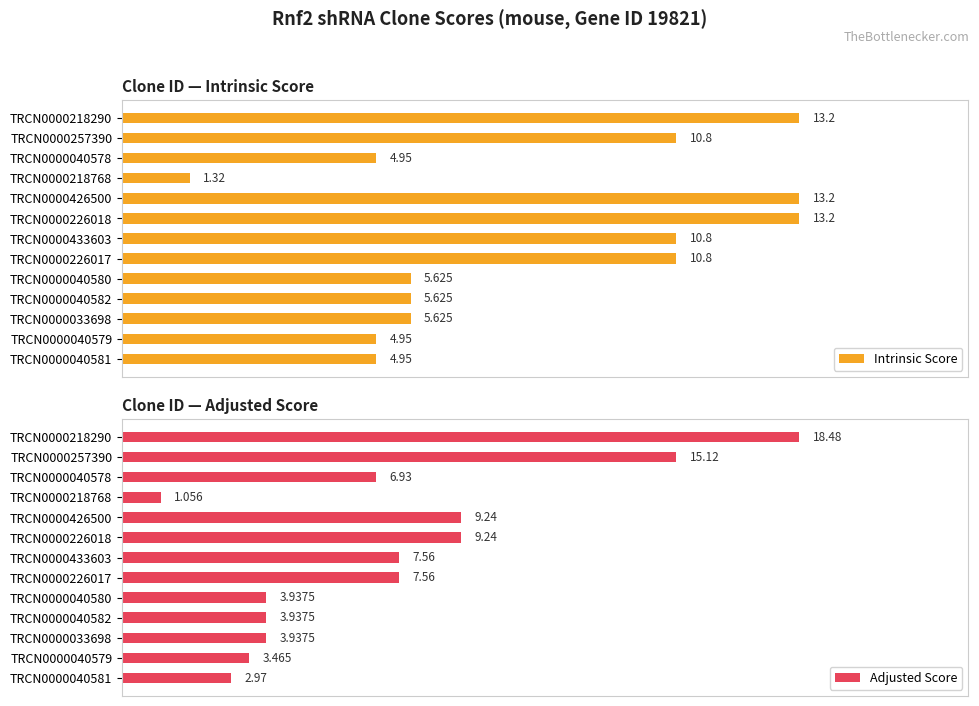

Reading left to right, extract all data points from this chart.

Intrinsic Score: 13.2	10.8	5.0	1.3	13.2	13.2	10.8	10.8	5.6	5.6	5.6	5.0	5.0
Adjusted Score: 18.5	15.1	6.9	1.1	9.2	9.2	7.6	7.6	3.9	3.9	3.9	3.5	3.0